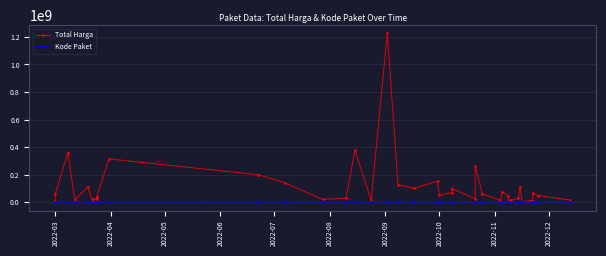

At how many categories does at least one series exceed 668670542?

1